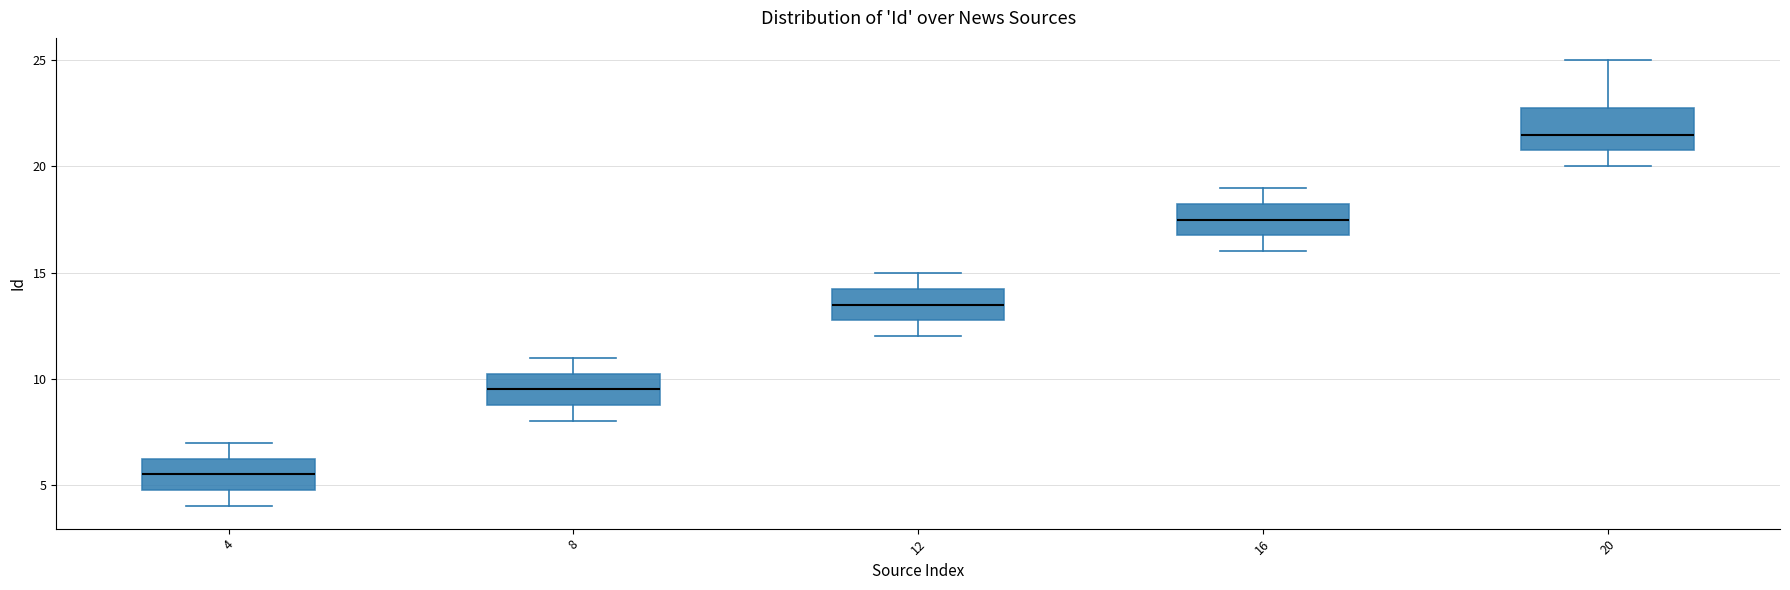

Reading left to right, read every box against the y-axis: the position of its median line, the range the box covers, and the ends of its whiskers. The values are not printed on the chart, so give them approximately, as read against the axis.

4: median 5.5, box 5.0 to 6.5, whiskers 4.0 to 7.0
8: median 9.5, box 9.0 to 10.5, whiskers 8.0 to 11.0
12: median 13.5, box 13.0 to 14.5, whiskers 12.0 to 15.0
16: median 17.5, box 17.0 to 18.5, whiskers 16.0 to 19.0
20: median 21.5, box 21.0 to 23.0, whiskers 20.0 to 25.0